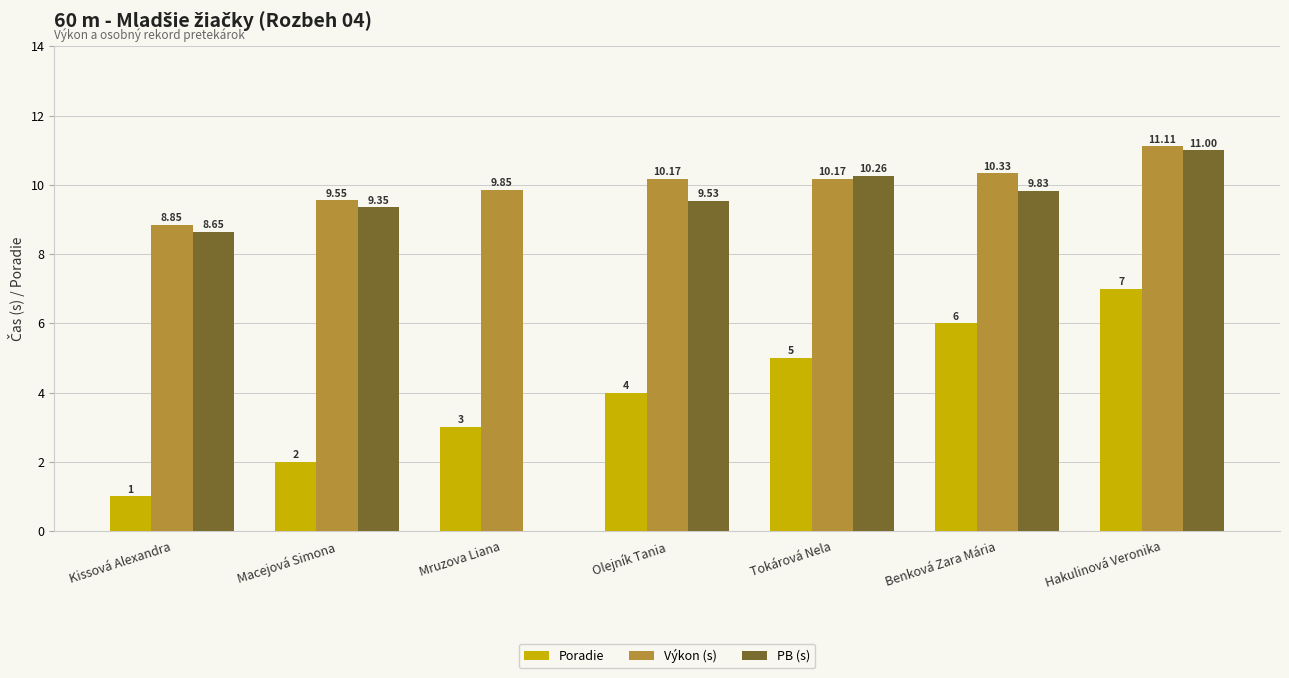

Is the value of Výkon (s) at Olejník Tania greater than the value of PB (s) at Tokárová Nela?

No